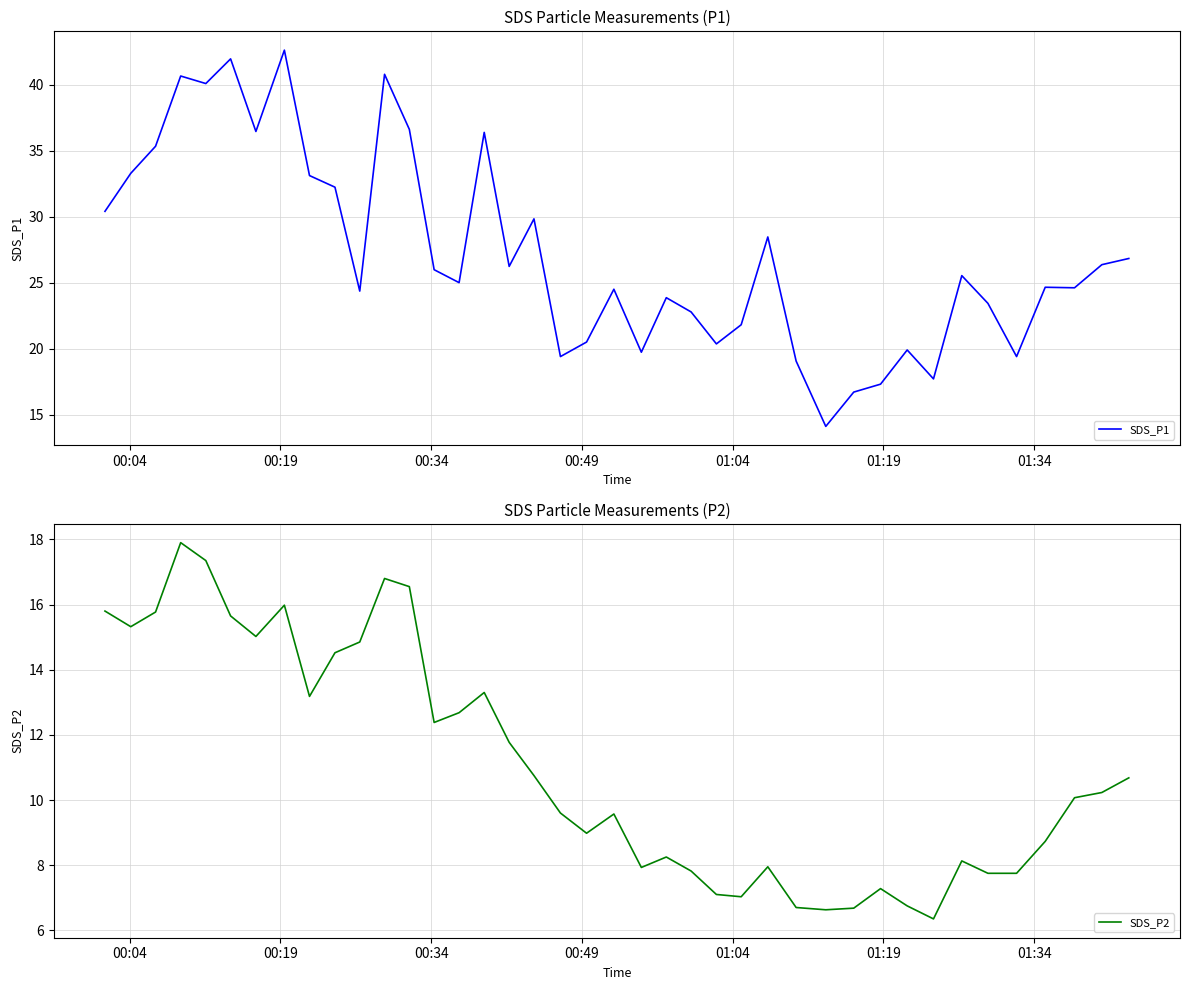

What is the highest value of the SDS_P1 series?

42.6